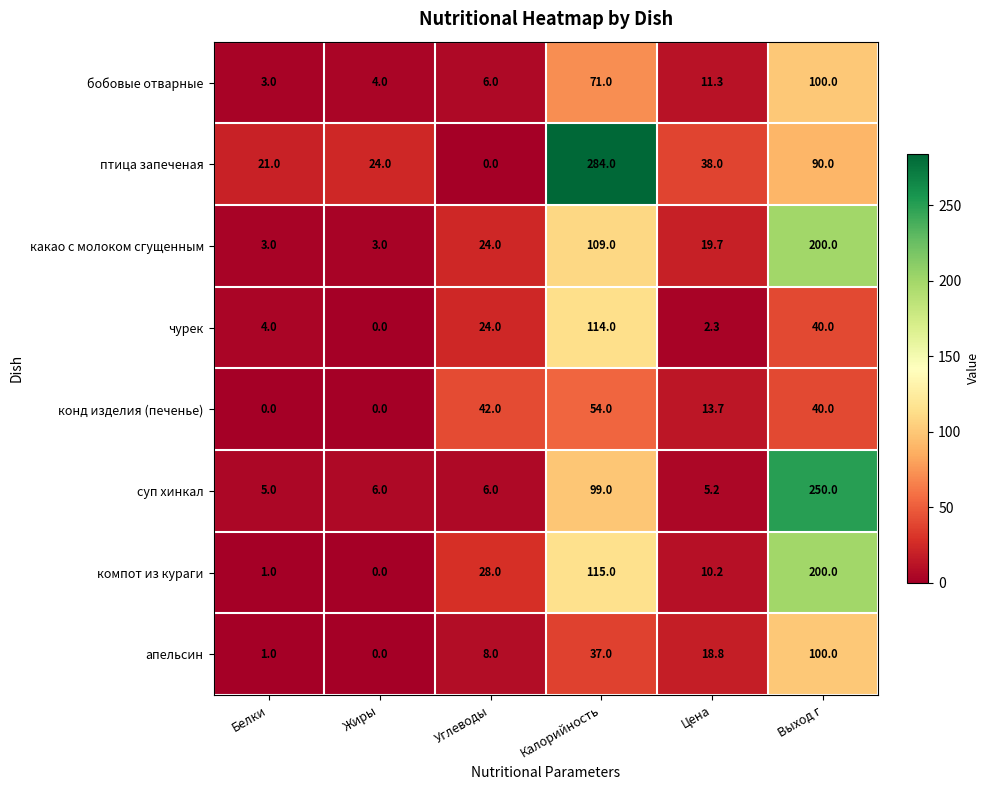

True or false: бобовые отварные has a value of 71.0 at Калорийность.

True